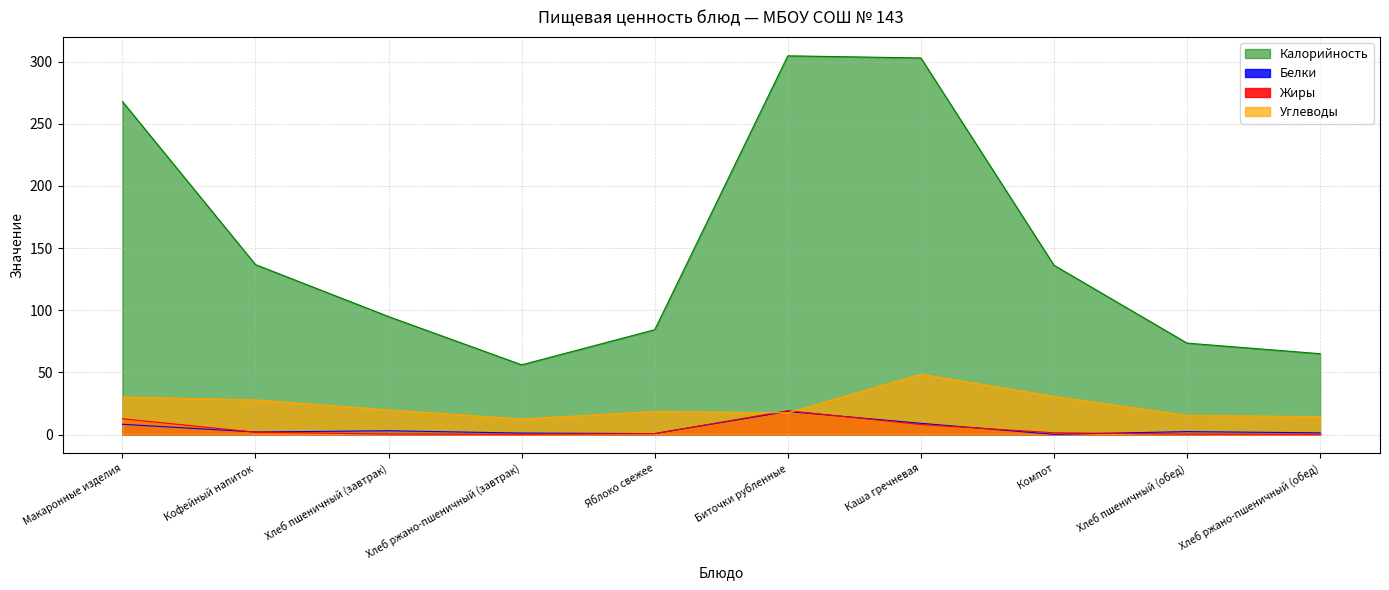

Rank the categories by Жиры value from highest to lowest.

Биточки рубленные, Макаронные изделия, Каша гречневая, Кофейный напиток, Компот, Яблоко свежее, Хлеб пшеничный (завтрак), Хлеб пшеничный (обед), Хлеб ржано-пшеничный (обед), Хлеб ржано-пшеничный (завтрак)